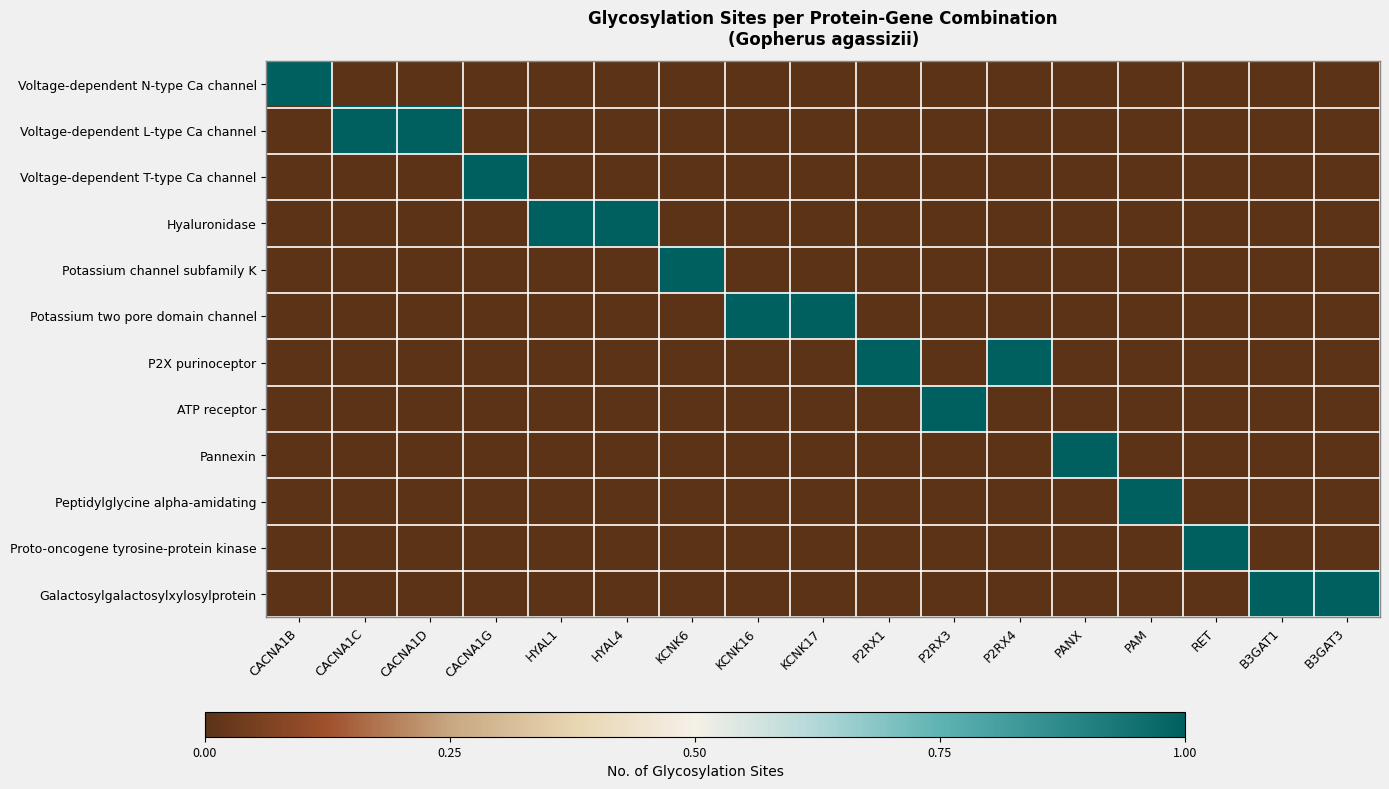

Which series changed the most between P2RX4 and PAM?

P2X purinoceptor